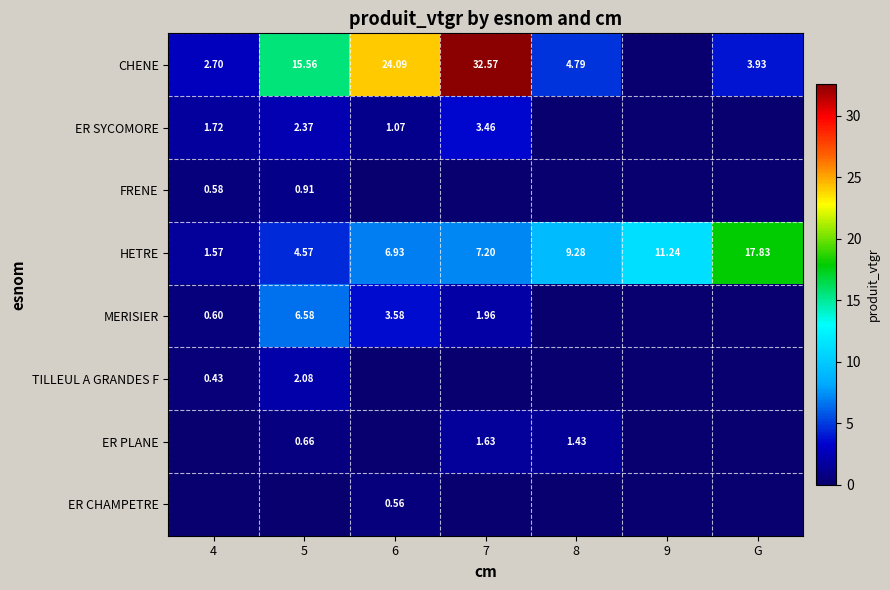

What is the difference between the highest and lowest values at 4?

2.7